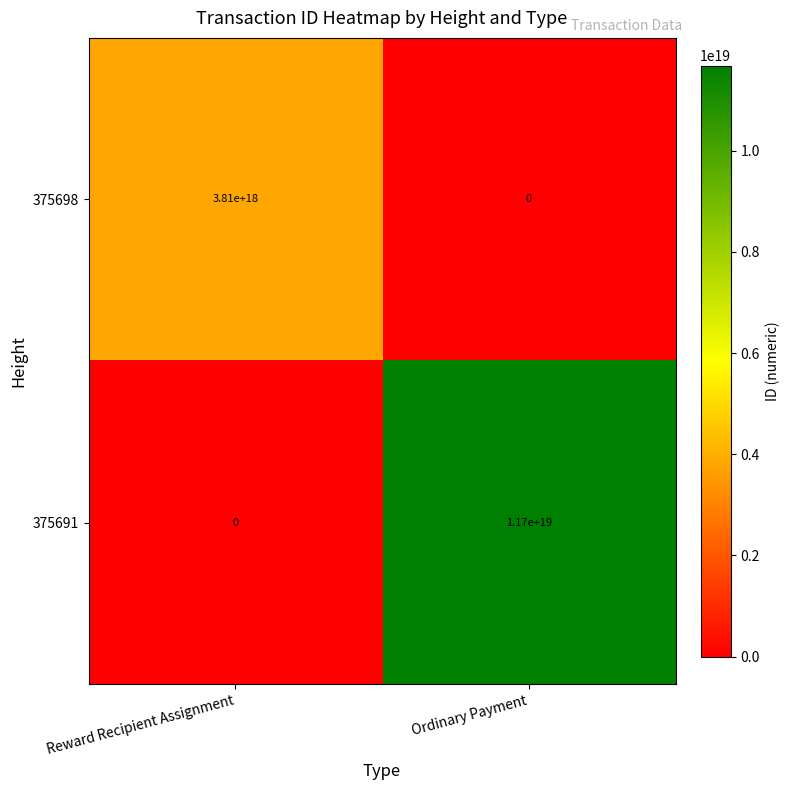

Is it true that 375698 equals 3810000000000000000 at Reward Recipient Assignment?

True